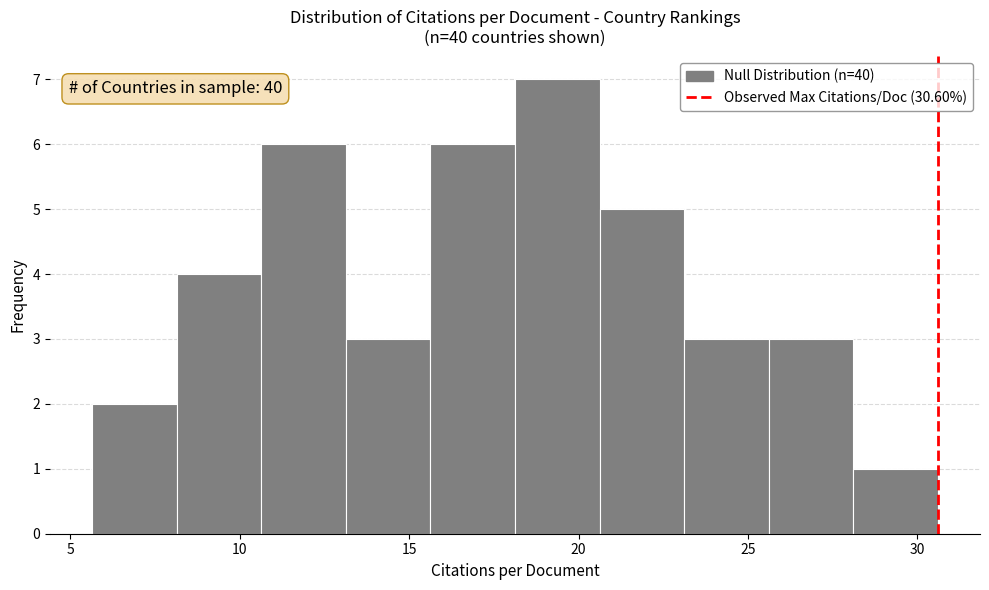

Which range on the x-axis has the tallest bar?

18.0 to 20.5